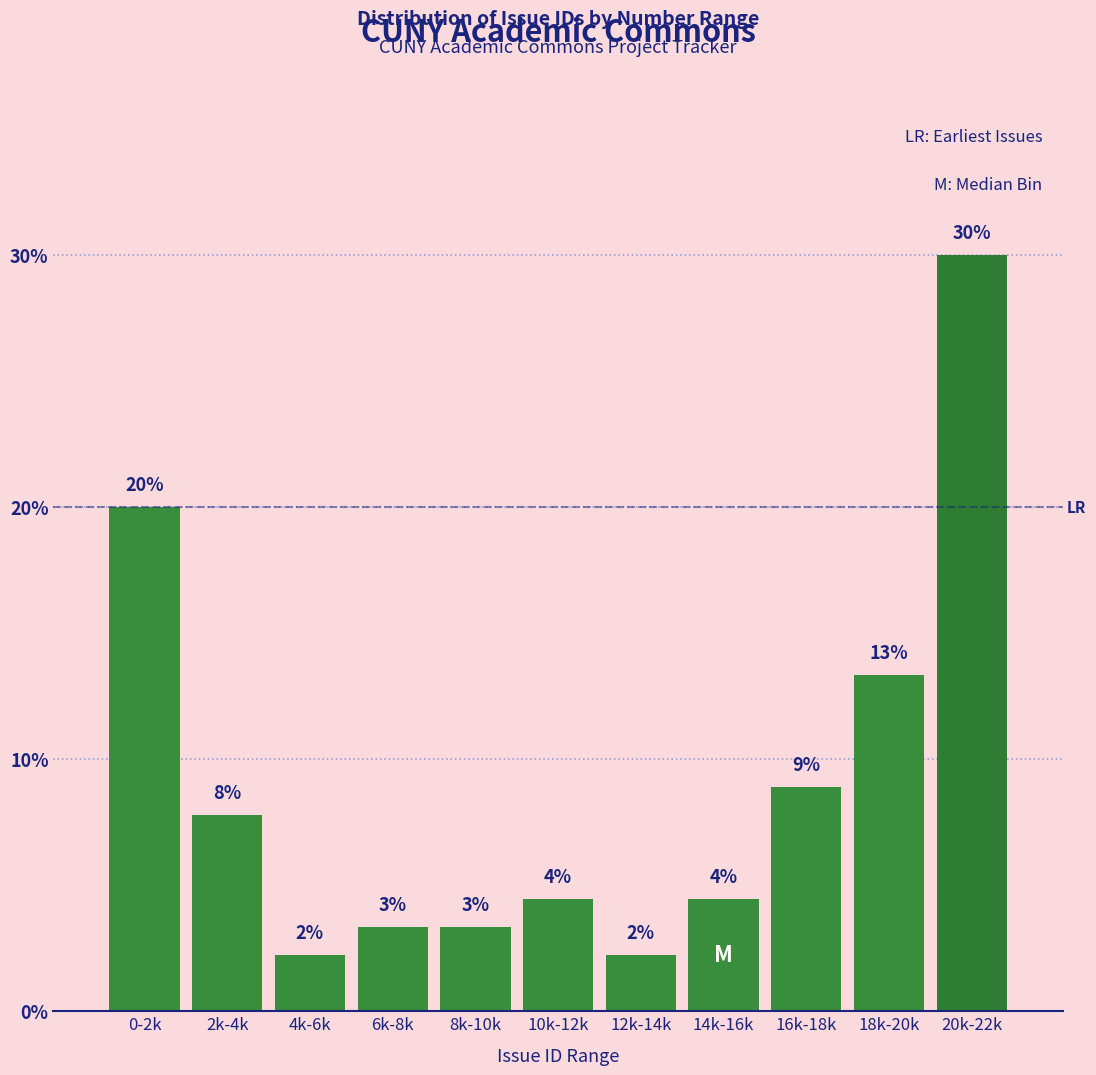

How many bars are there in total?

11